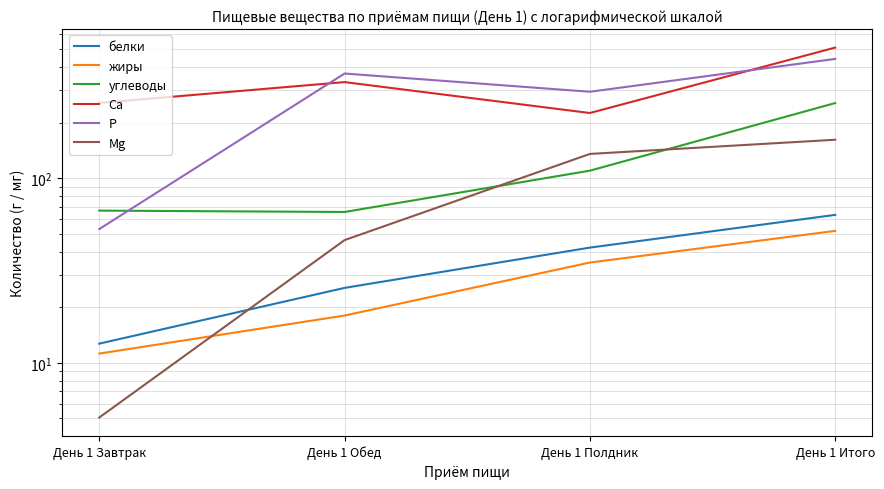

Which series has the widest spread of values?

P